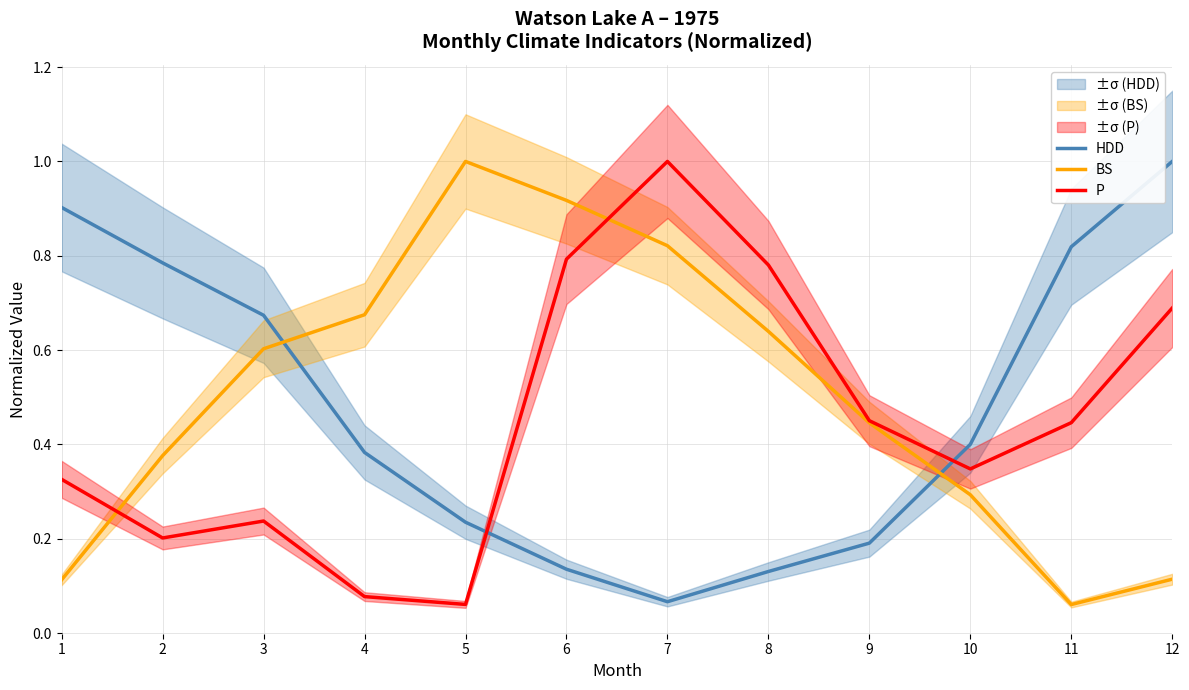

What are all the series names shown in the legend?

HDD, BS, P